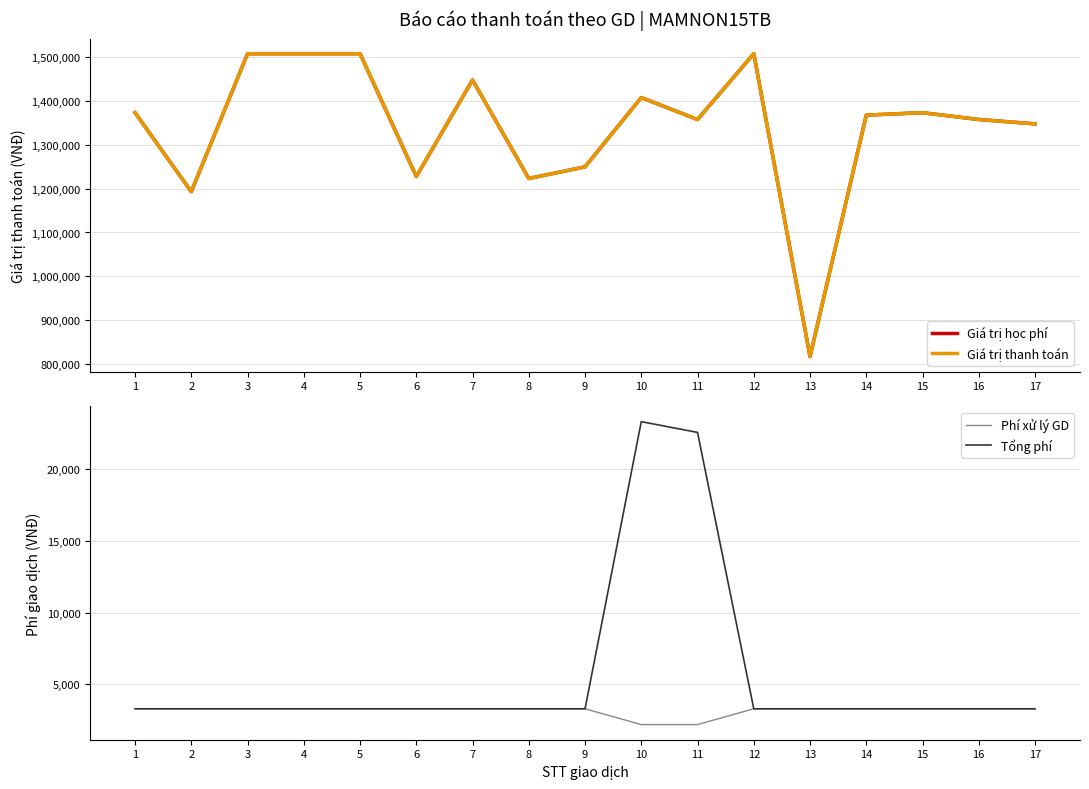

What is the difference between the second highest and minimum values in the Giá trị học phí series?

690500